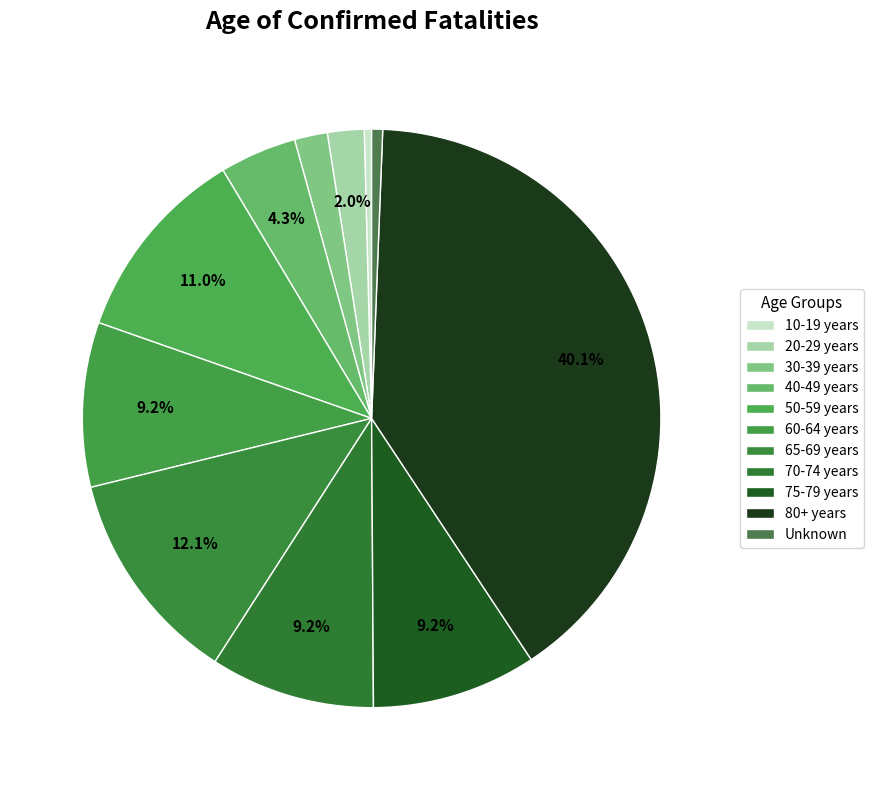

Combined, what portion of the pie is 60-64 years and 75-79 years?

18.4%